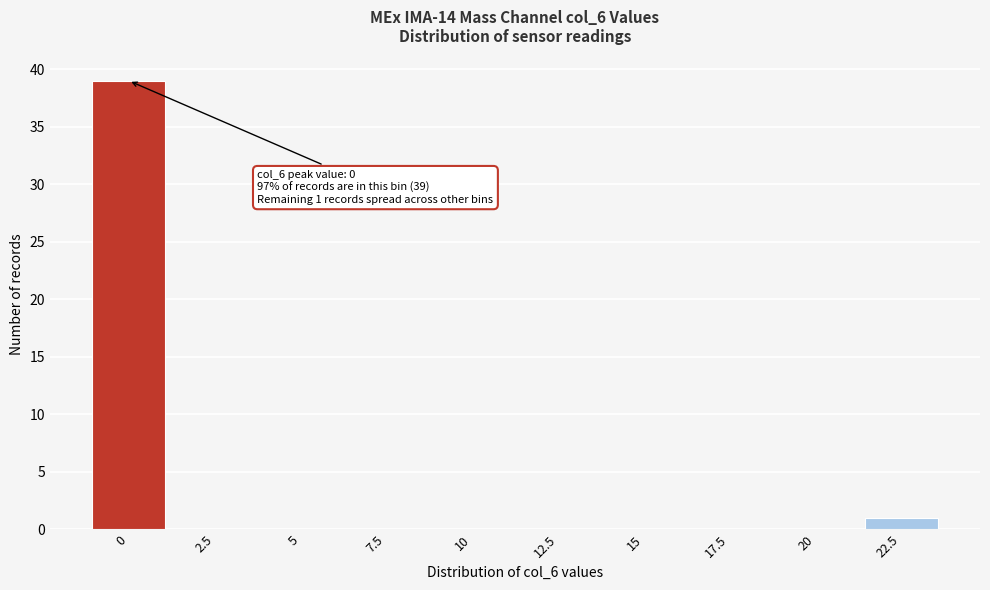

Reading left to right, transcribe all the data shown in this chart.

0=39	2.5=0	5=0	7.5=0	10=0	12.5=0	15=0	17.5=0	20=0	22.5=1